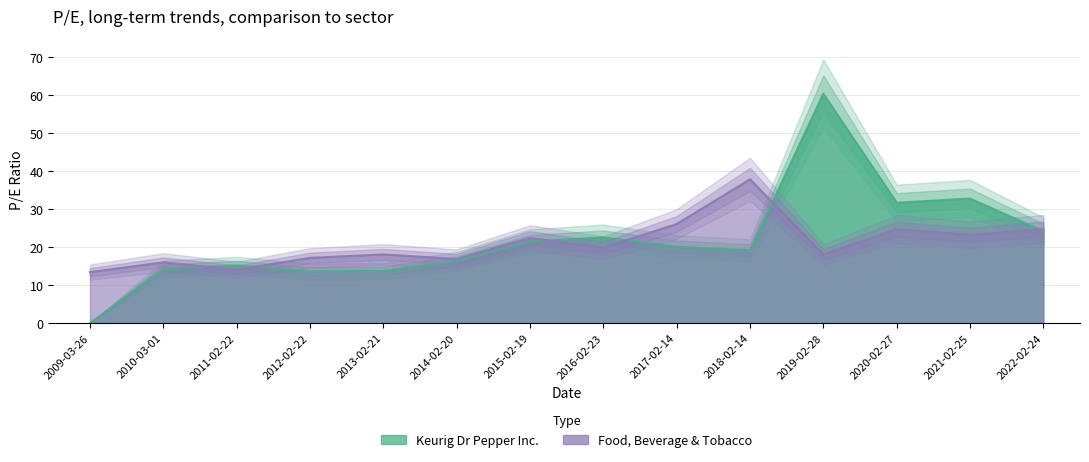

Count the number of categories in the chart.

14